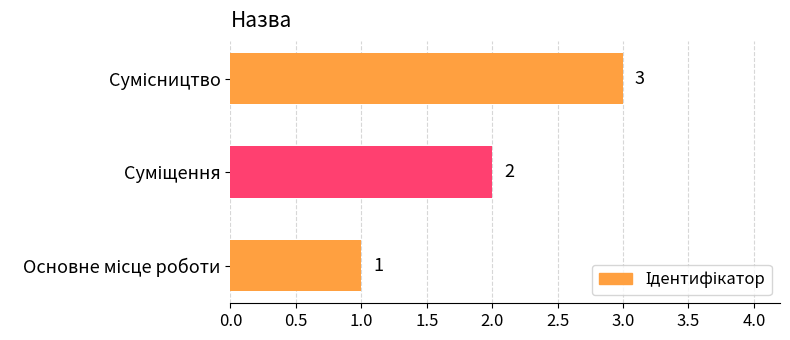

What is the sum of all values?

6